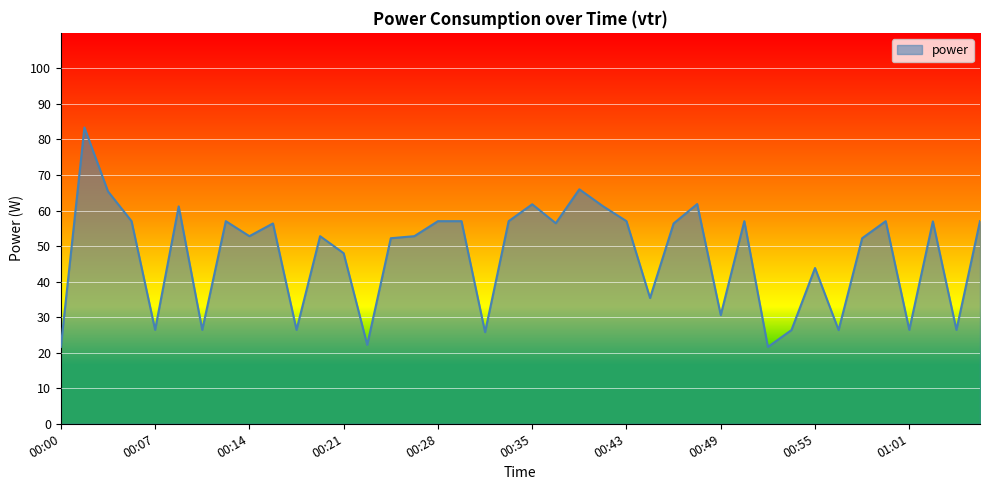

What is the difference between the maximum and minimum values?

61.8